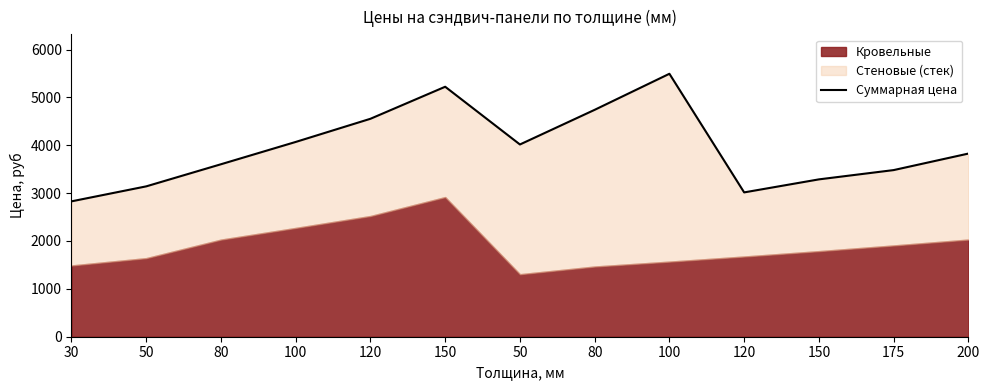

What is the change in value from 50 to 100?

+928